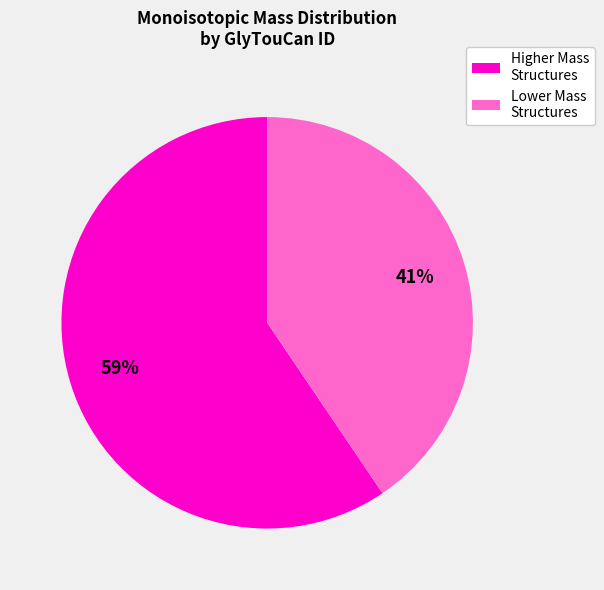

Count the number of slices in the pie.

2